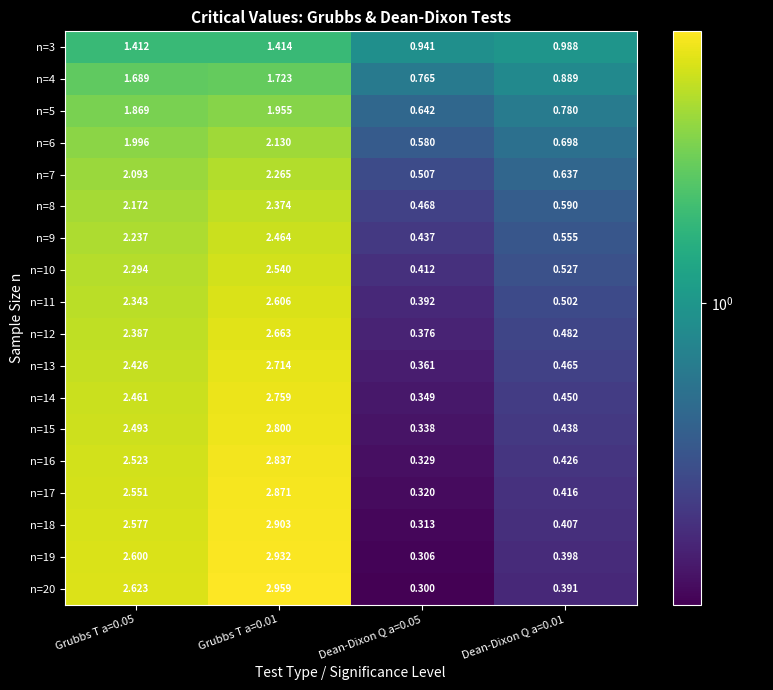

How many series are shown in this chart?

18